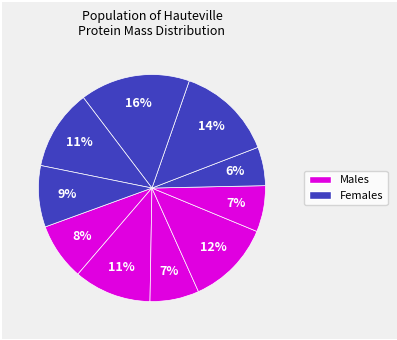

Count the number of slices in the pie.

10